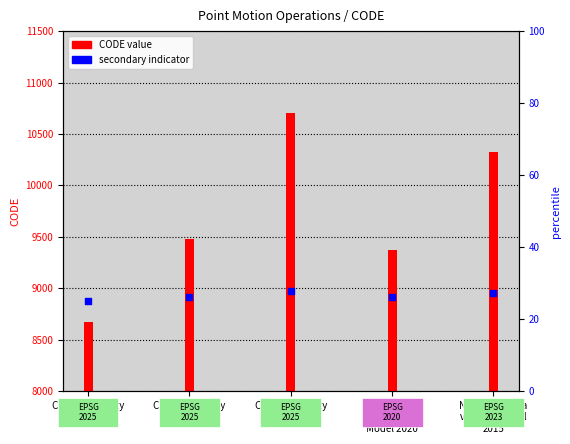

At how many categories does at least one series exceed 8742?

5